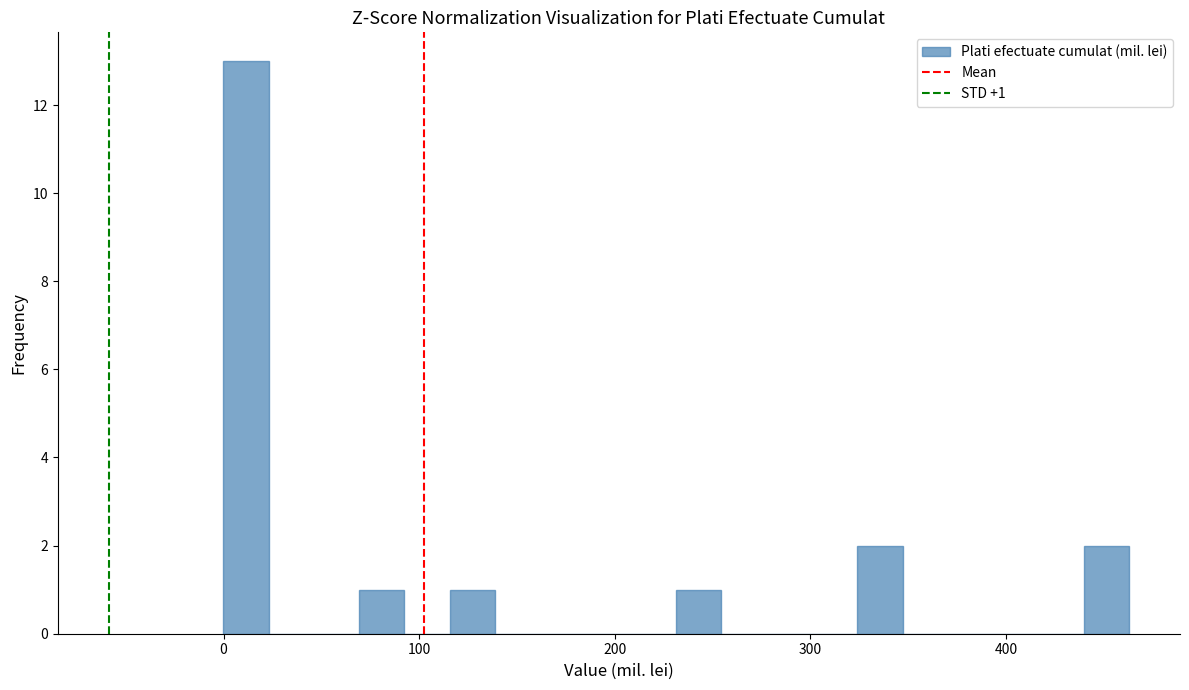

Around what value on the x-axis is the tallest bar? Give the approximate position of its centre, as read against the axis.

10